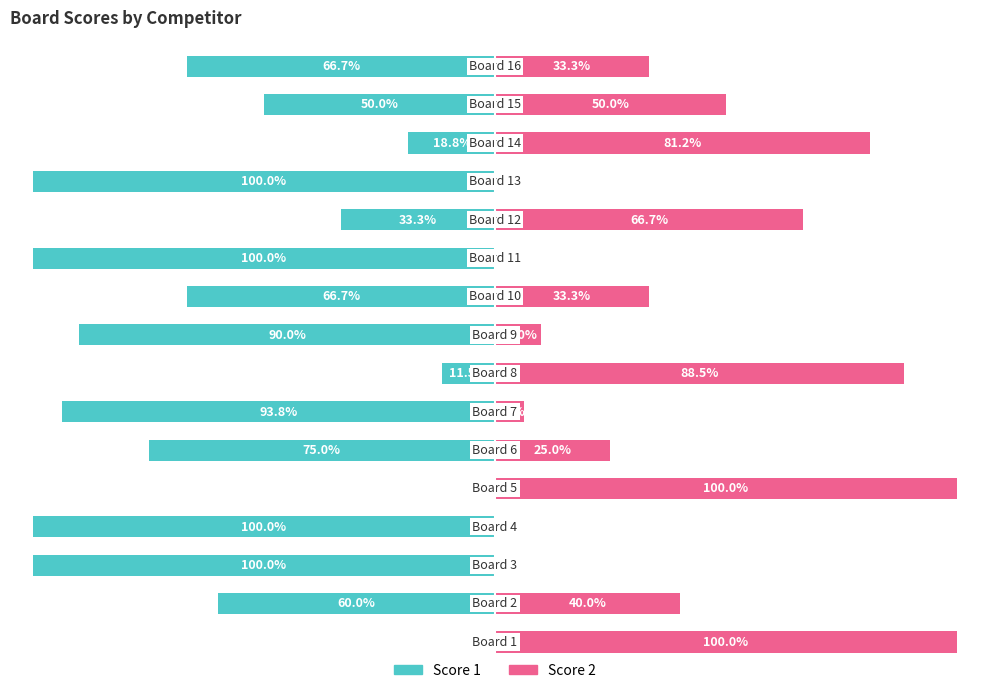

Rank the series by their maximum value, from lowest to highest.

Score 1, Score 2